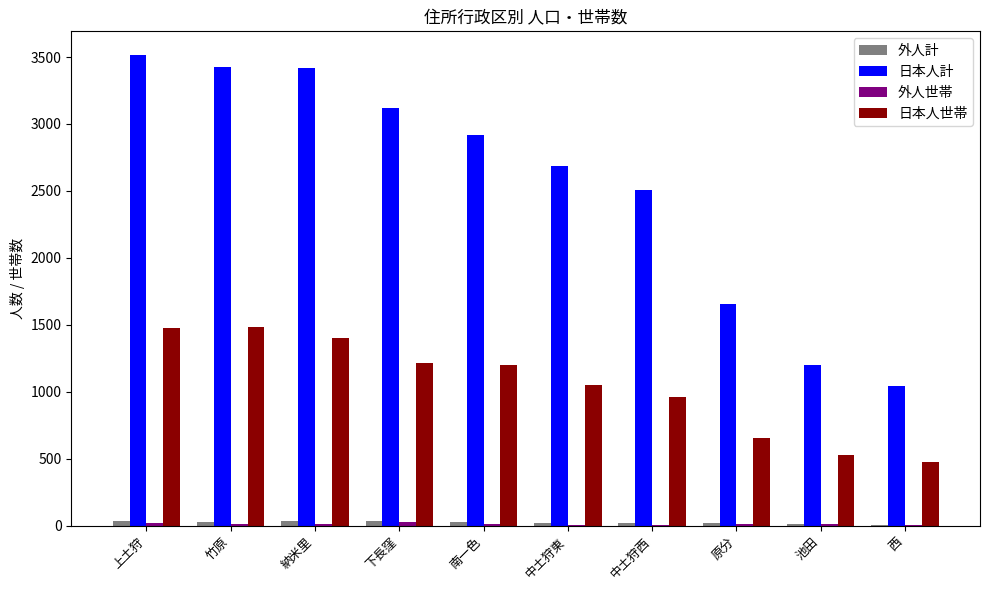

Which series has the largest range (max minus min)?

日本人計